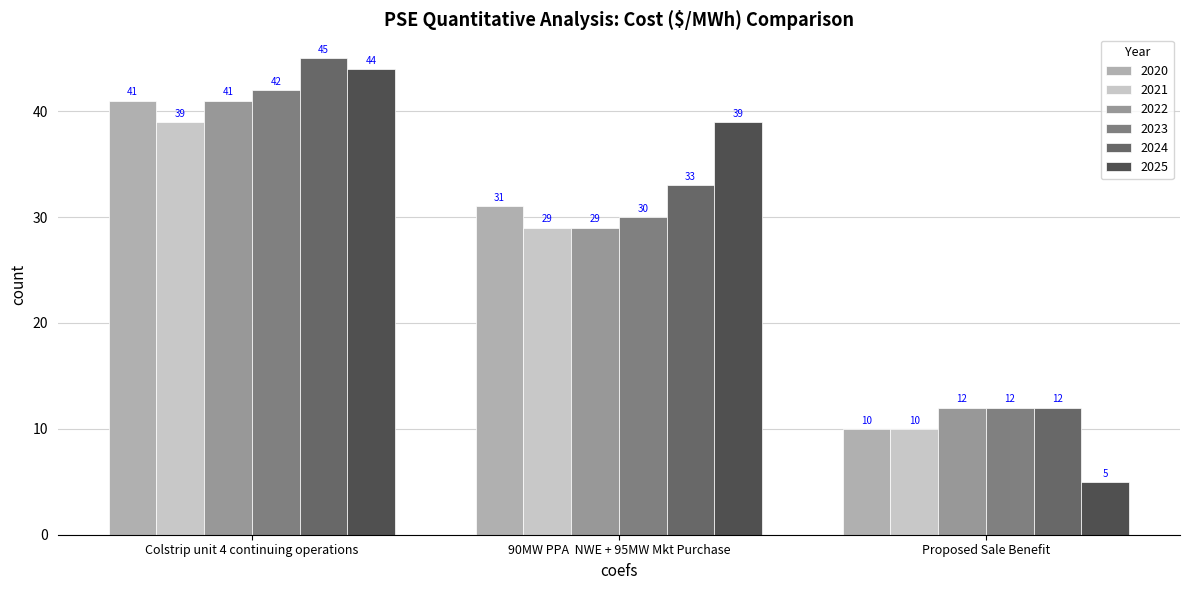

What are all the series names shown in the legend?

2020, 2021, 2022, 2023, 2024, 2025